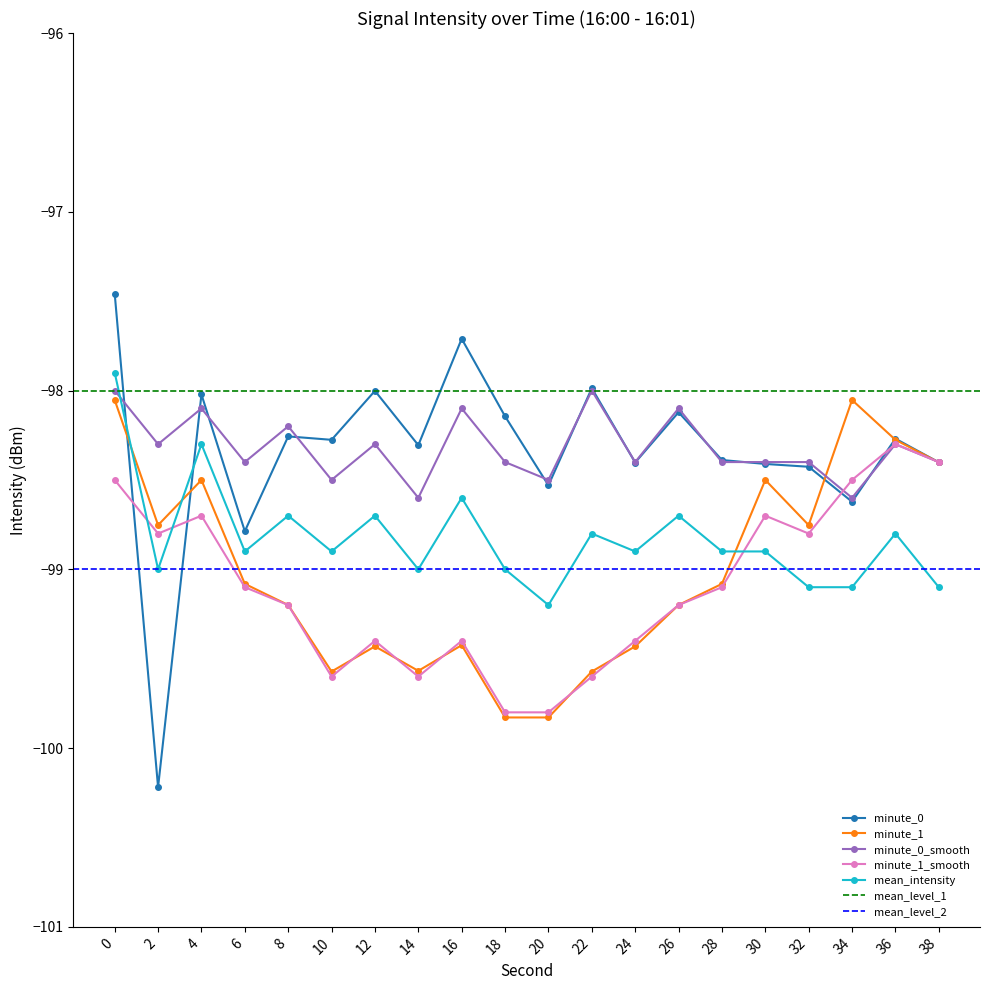

The minute_0_smooth series shows -98.4 at 6. True or false?

True